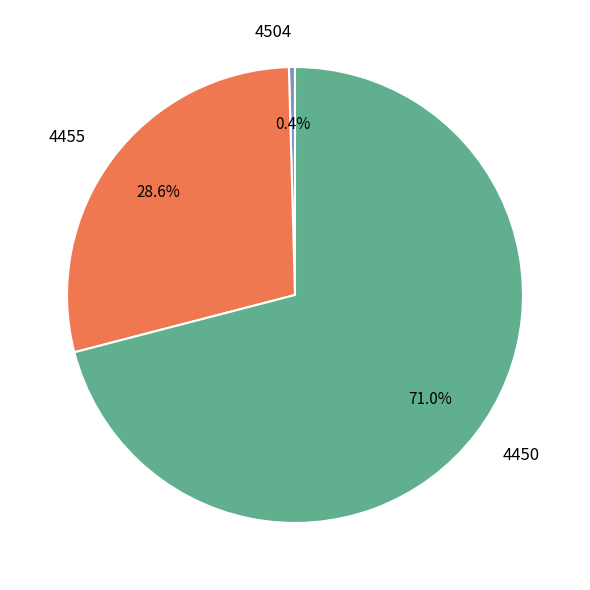

Does any single category account for the majority?

Yes